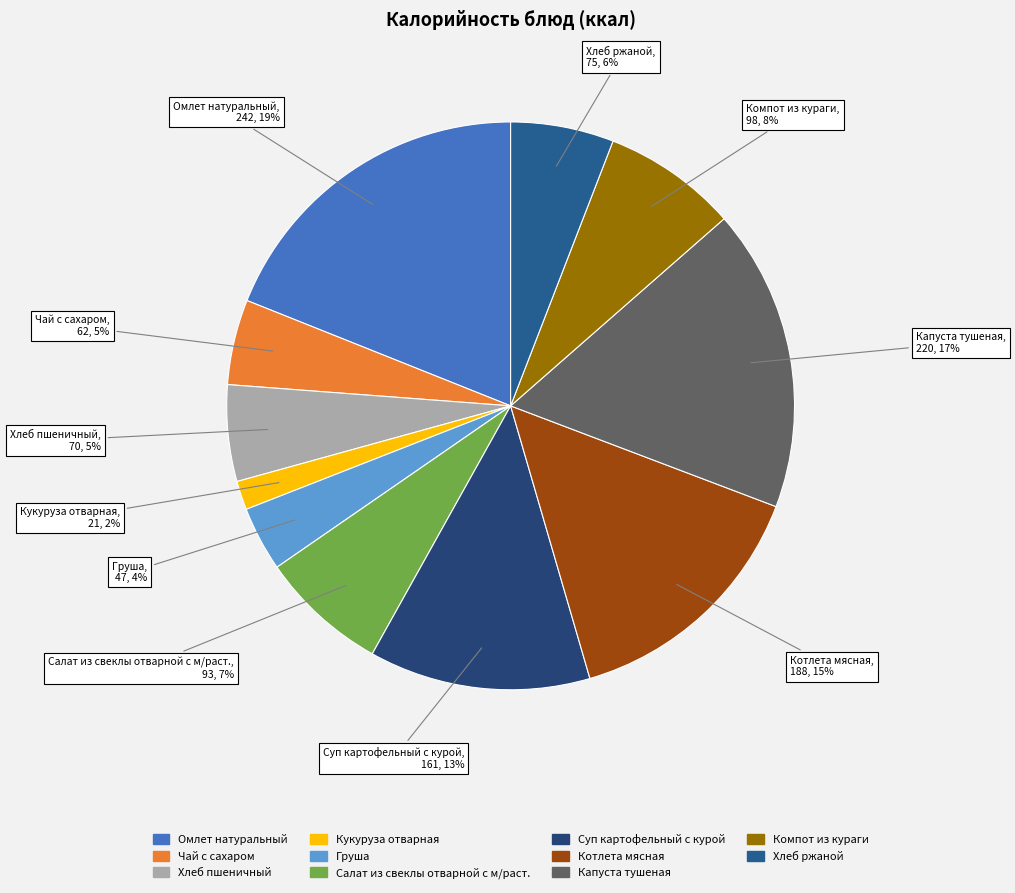

True or false: Капуста тушеная accounts for 17% of the total.

True